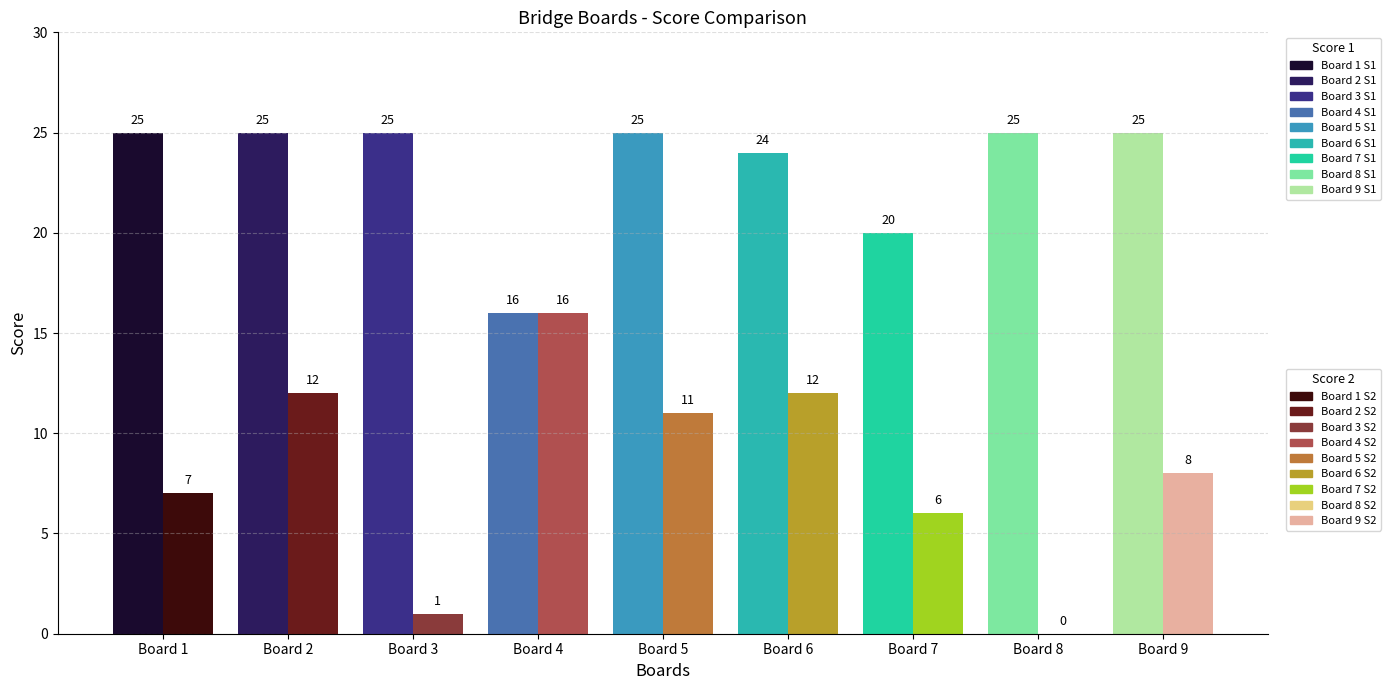

Rank the series by their maximum value, from highest to lowest.

Score 1, Score 2